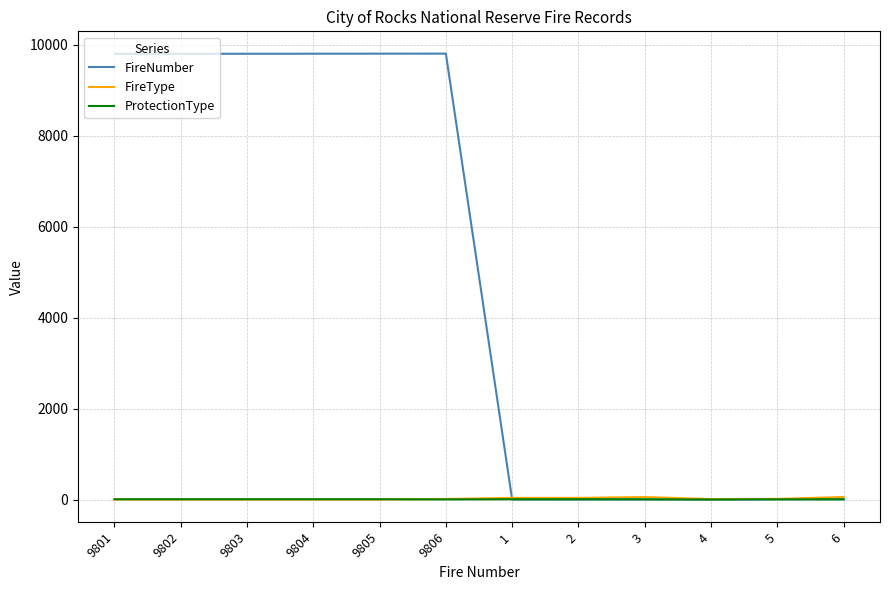

Which series has the largest range (max minus min)?

FireNumber